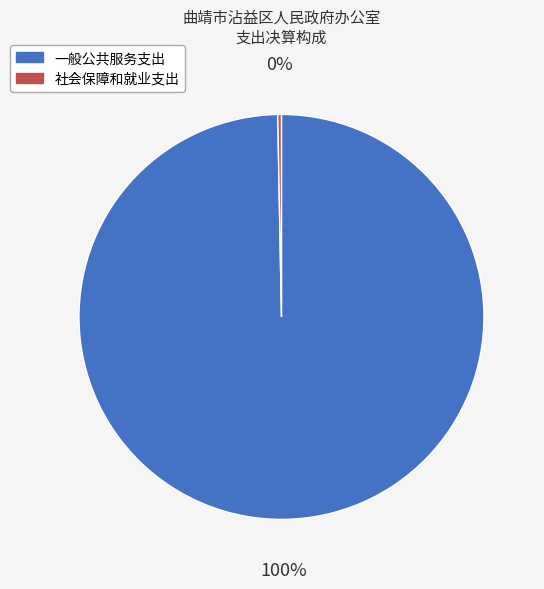

What percentage is the 一般公共服务支出 slice, to the nearest percent?

100%